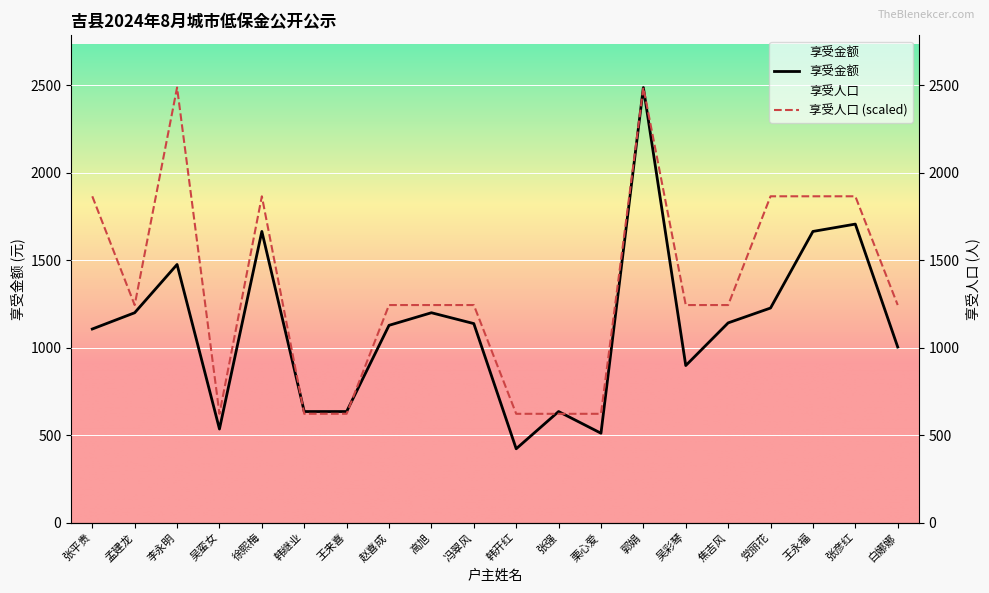

How many values in the 享受人口 series exceed 1244?

7